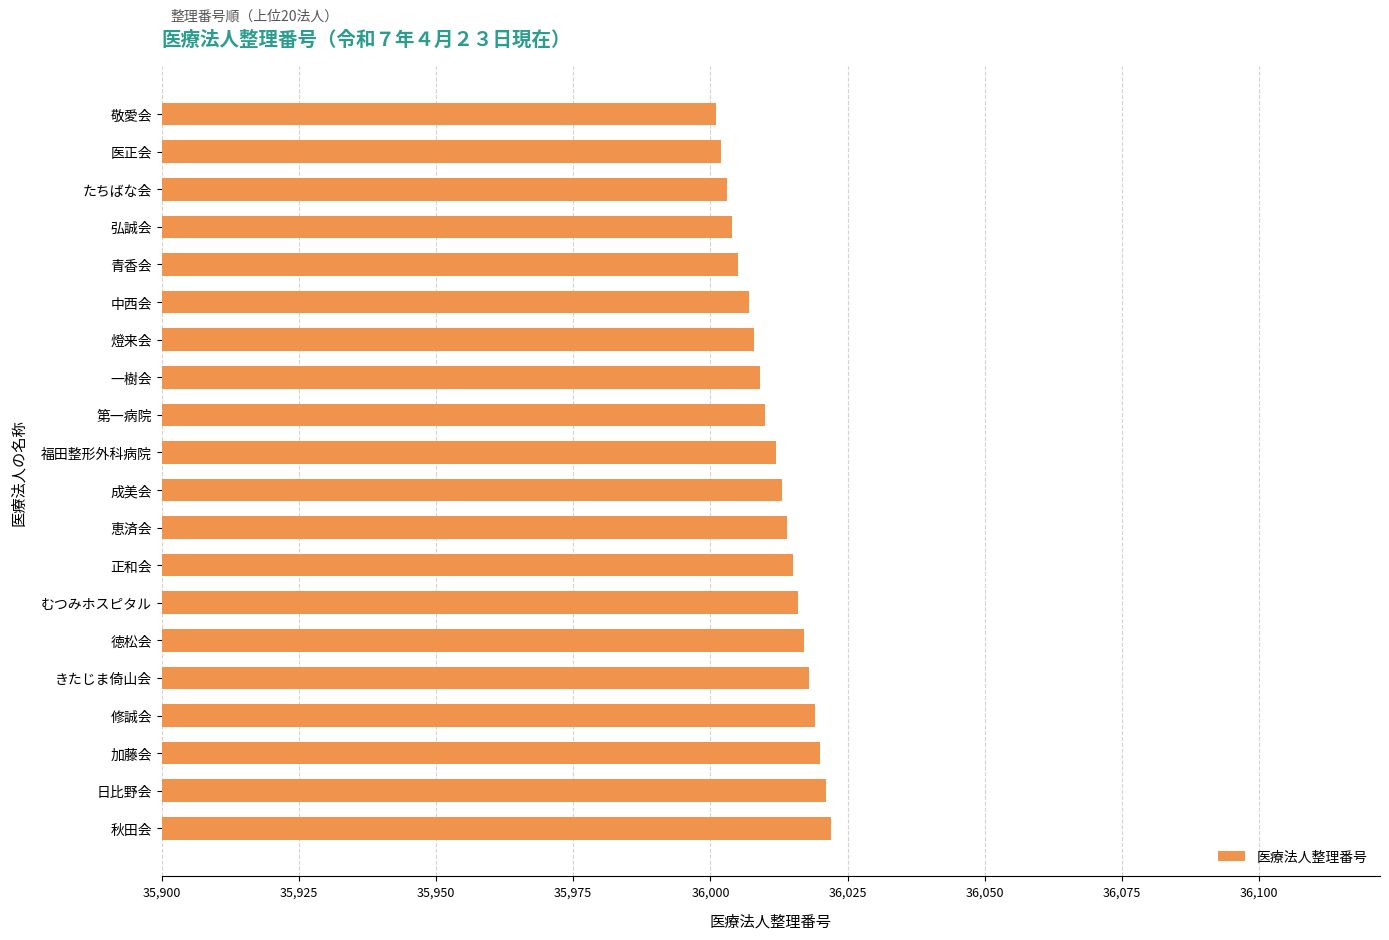

True or false: the data shows 18573 at 中西会.

False